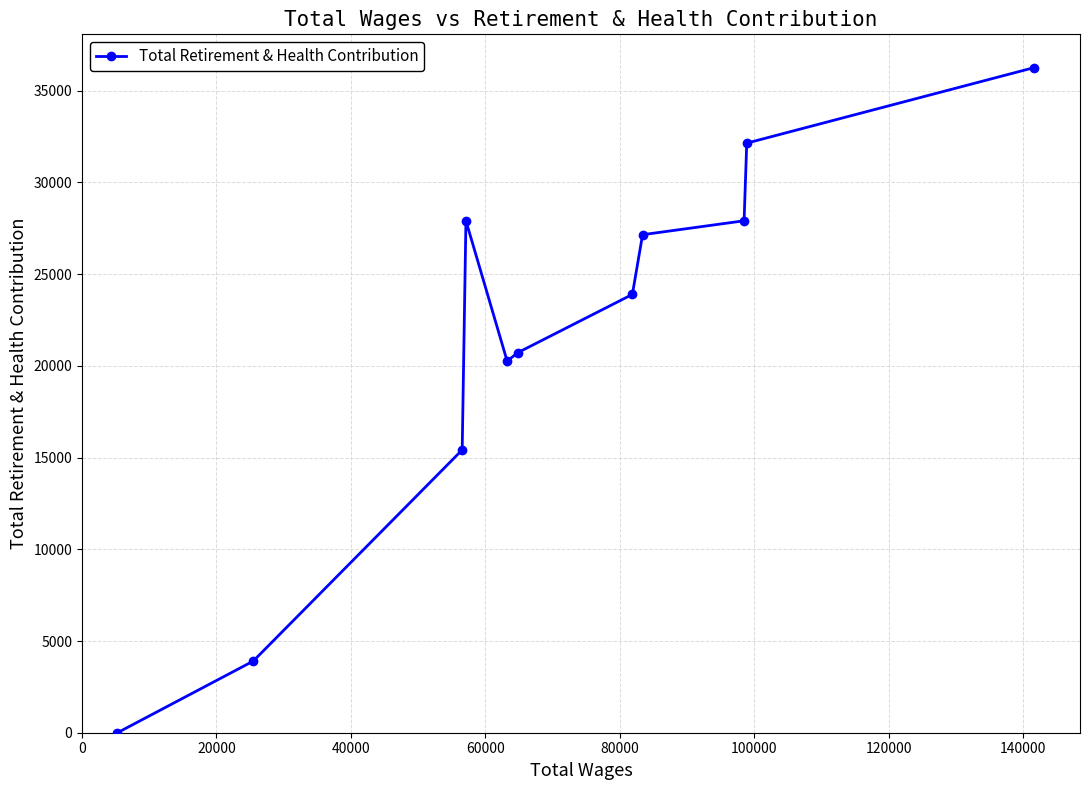

How many lines are shown in the chart?

1